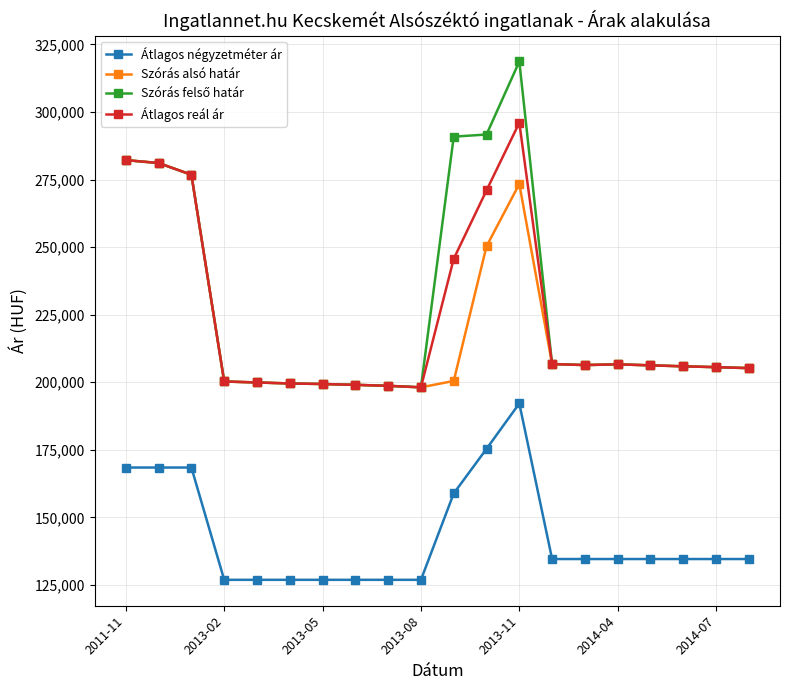

True or false: Átlagos reál ár and Átlagos négyzetméter ár cross at least once.

False